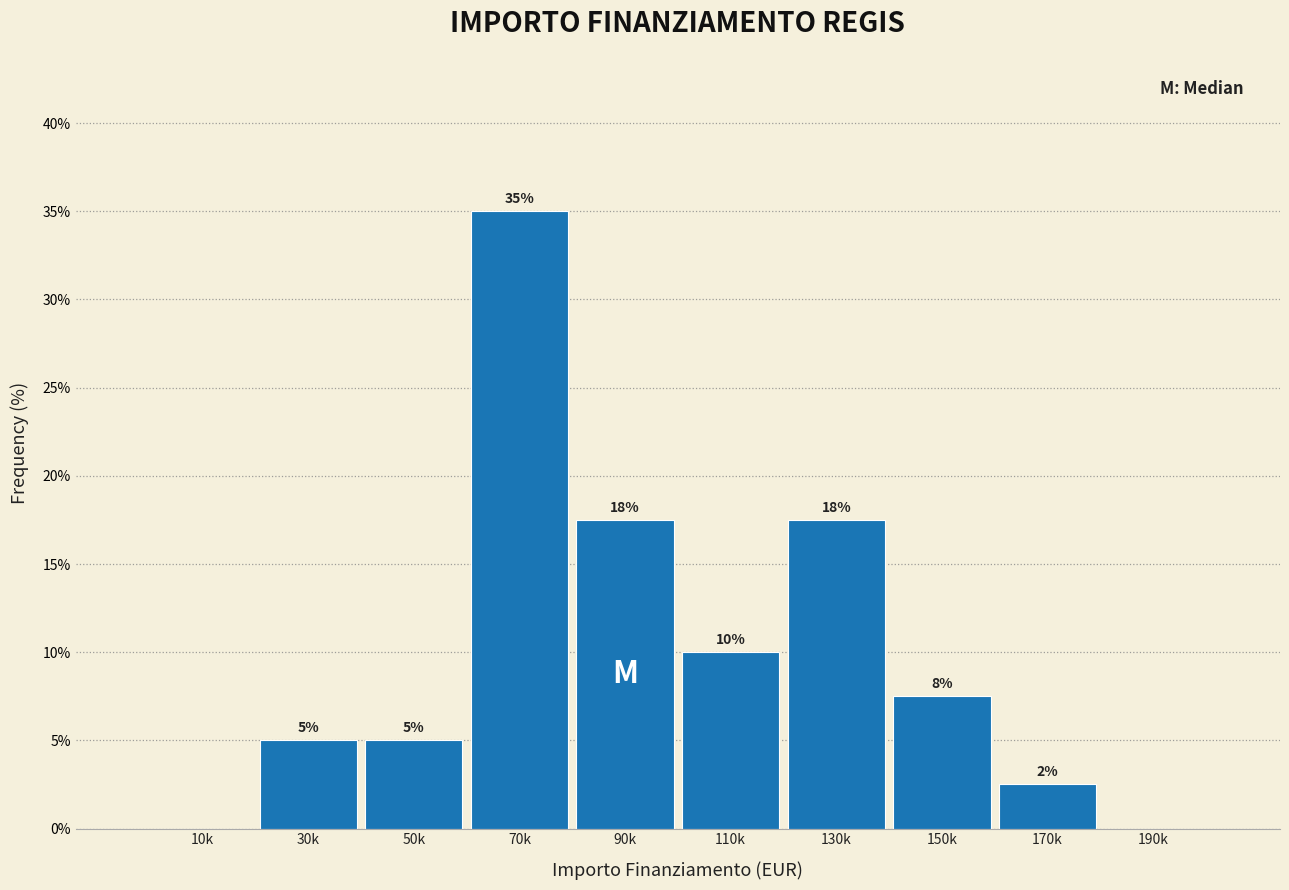

The chart shows a value of 15.9 at 110k. True or false?

False